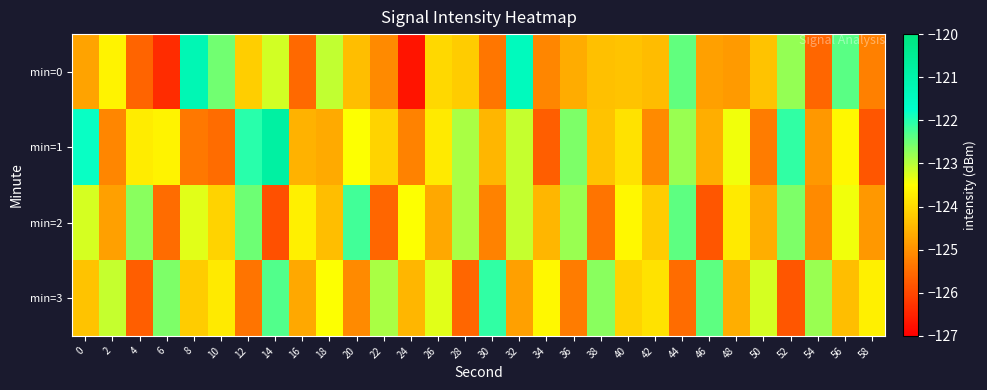

Which series changed the most between 24 and 46?

min=2